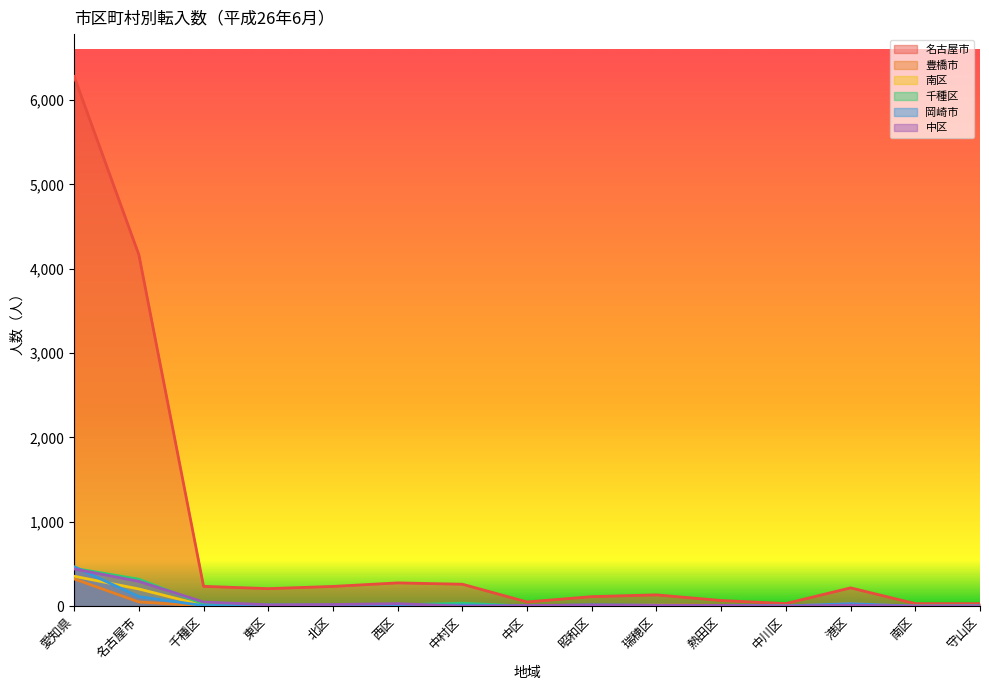

Reading right to left, transcribe all the data shown in this chart.

名古屋市: 守山区=30	南区=30	港区=217	中川区=31	熱田区=67	瑞穂区=134	昭和区=113	中区=50	中村区=260	西区=276	北区=234	東区=208	千種区=235	名古屋市=4166	愛知県=6279
豊橋市: 守山区=2	南区=0	港区=31	中川区=3	熱田区=10	瑞穂区=17	昭和区=4	中区=7	中村区=4	西区=1	北区=5	東区=7	千種区=3	名古屋市=50	愛知県=323
南区: 守山区=1	南区=0	港区=8	中川区=2	熱田区=4	瑞穂区=2	昭和区=8	中区=1	中村区=9	西区=3	北区=7	東区=4	千種区=10	名古屋市=204	愛知県=355
千種区: 守山区=2	南区=2	港区=13	中川区=0	熱田区=6	瑞穂区=12	昭和区=7	中区=1	中村区=35	西区=15	北区=14	東区=19	千種区=26	名古屋市=319	愛知県=449
岡崎市: 守山区=4	南区=0	港区=30	中川区=3	熱田区=9	瑞穂区=10	昭和区=15	中区=5	中村区=14	西区=9	北区=11	東区=2	千種区=7	名古屋市=113	愛知県=468
中区: 守山区=1	南区=1	港区=12	中川区=1	熱田区=9	瑞穂区=10	昭和区=14	中区=7	中村区=0	西区=30	北区=20	東区=17	千種区=49	名古屋市=294	愛知県=441